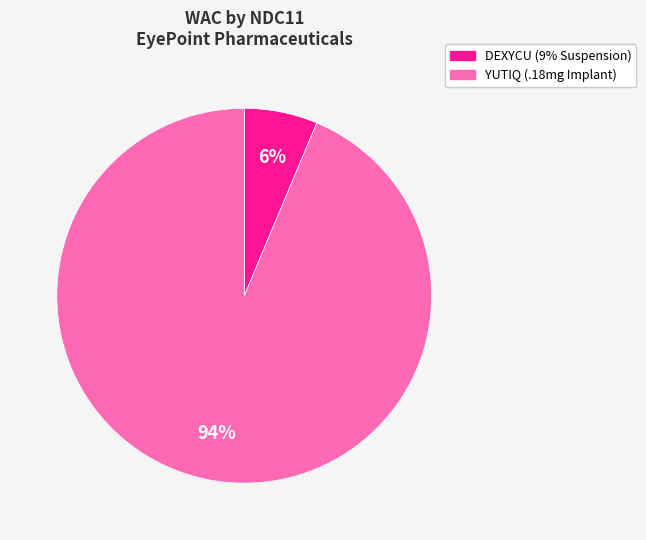

Rank the categories by value from highest to lowest.

YUTIQ (.18mg Implant), DEXYCU (9% Suspension)